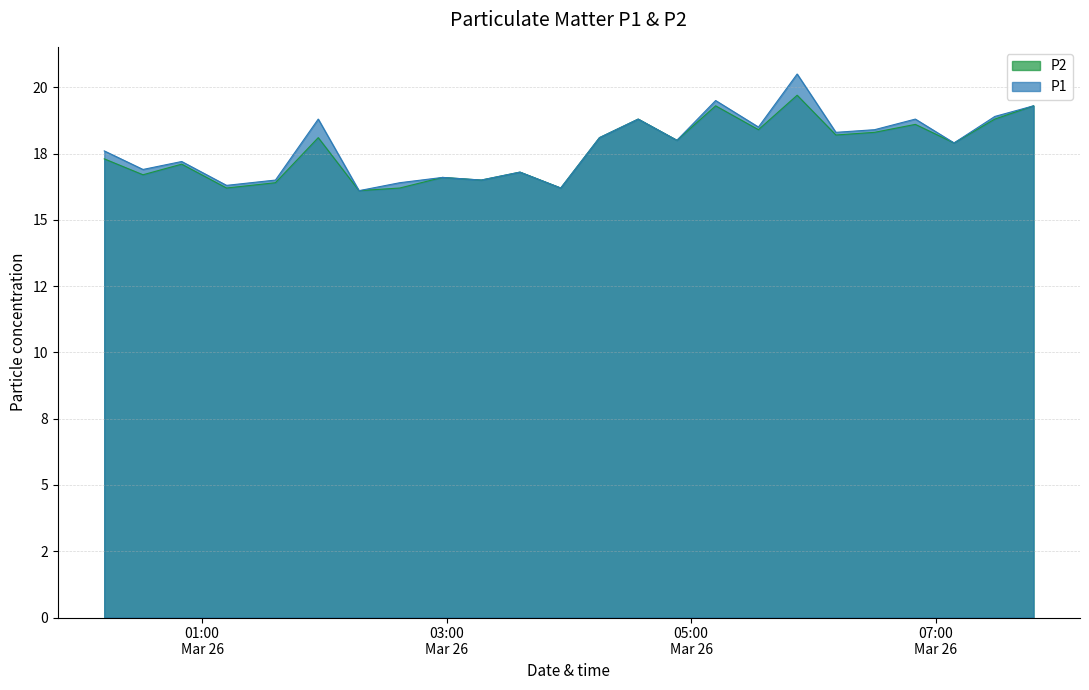

Which has a higher value, 2020-03-26 03:17 or 2020-03-26 02:17?

2020-03-26 03:17